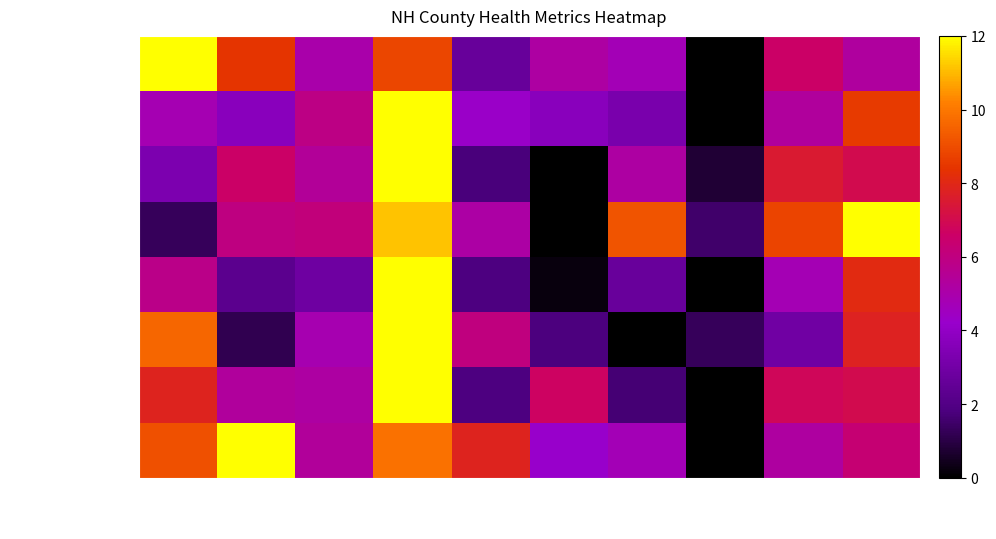

What is the maximum value shown in the chart?

12.0